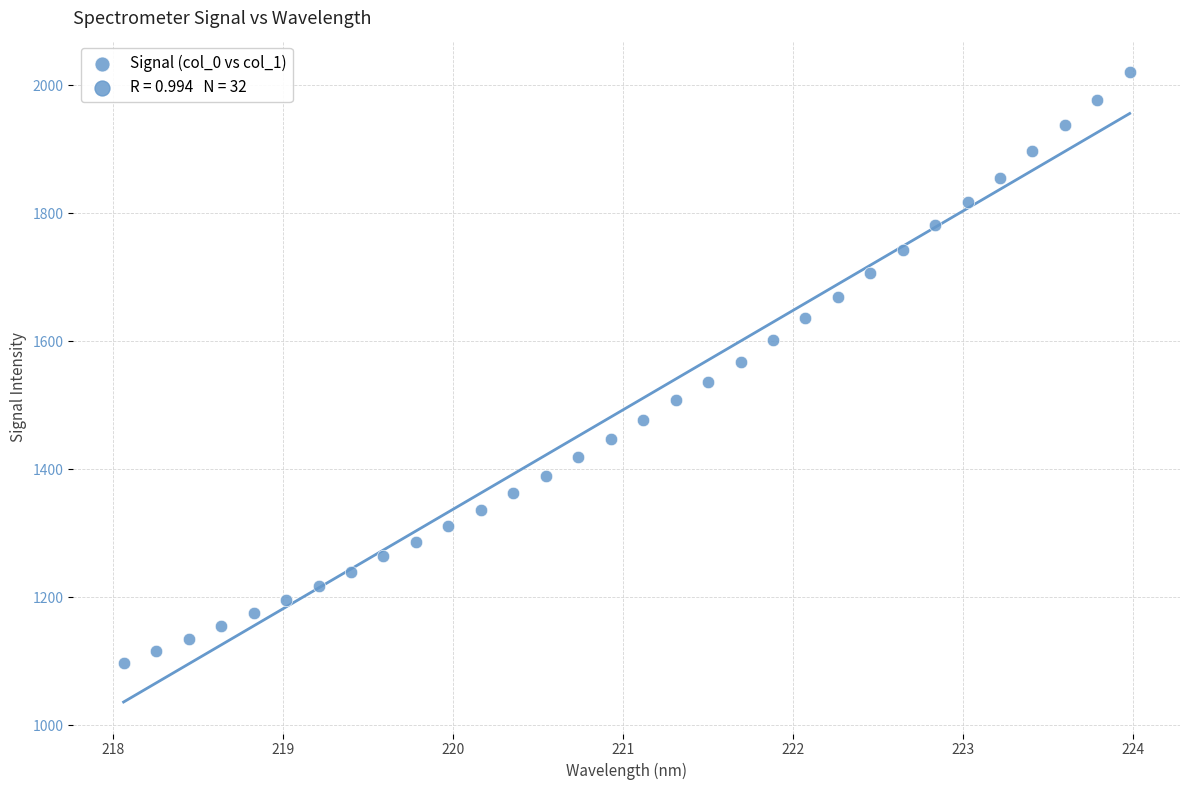

What is the range of Y values (max minus min)?

923.3